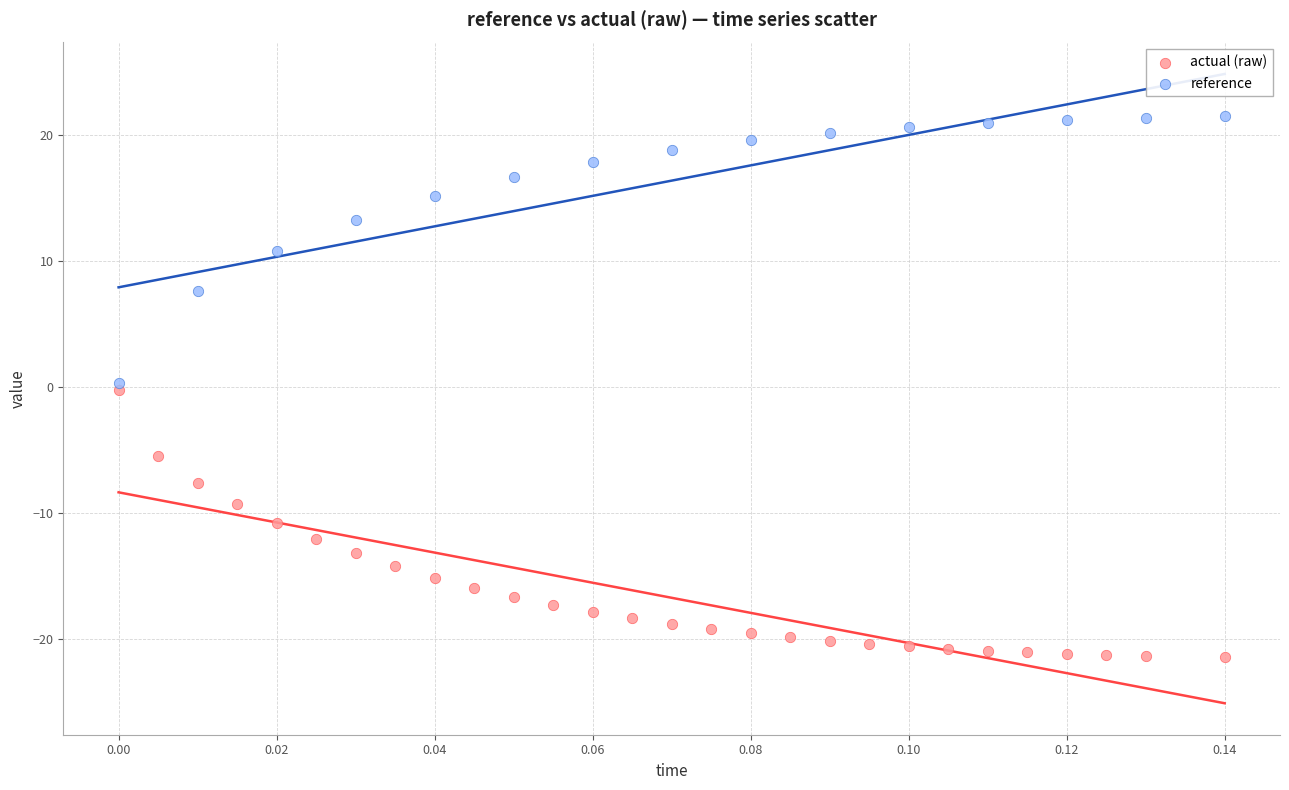

Which series reaches the minimum Y coordinate?

actual (raw)